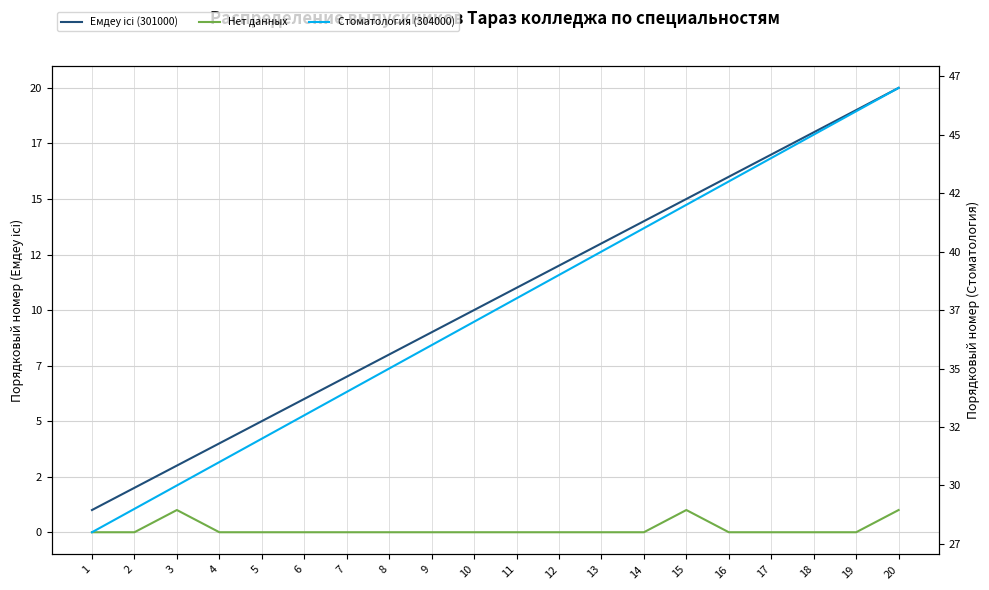

Reading right to left, transcribe all the data shown in this chart.

Емдеу ісі (301000): 20	19	18	17	16	15	14	13	12	11	10	9	8	7	6	5	4	3	2	1
Нет данных: 1	0	0	0	0	1	0	0	0	0	0	0	0	0	0	0	0	1	0	0
Стоматология (304000): 47	46	45	44	43	42	41	40	39	38	37	36	35	34	33	32	31	30	29	28